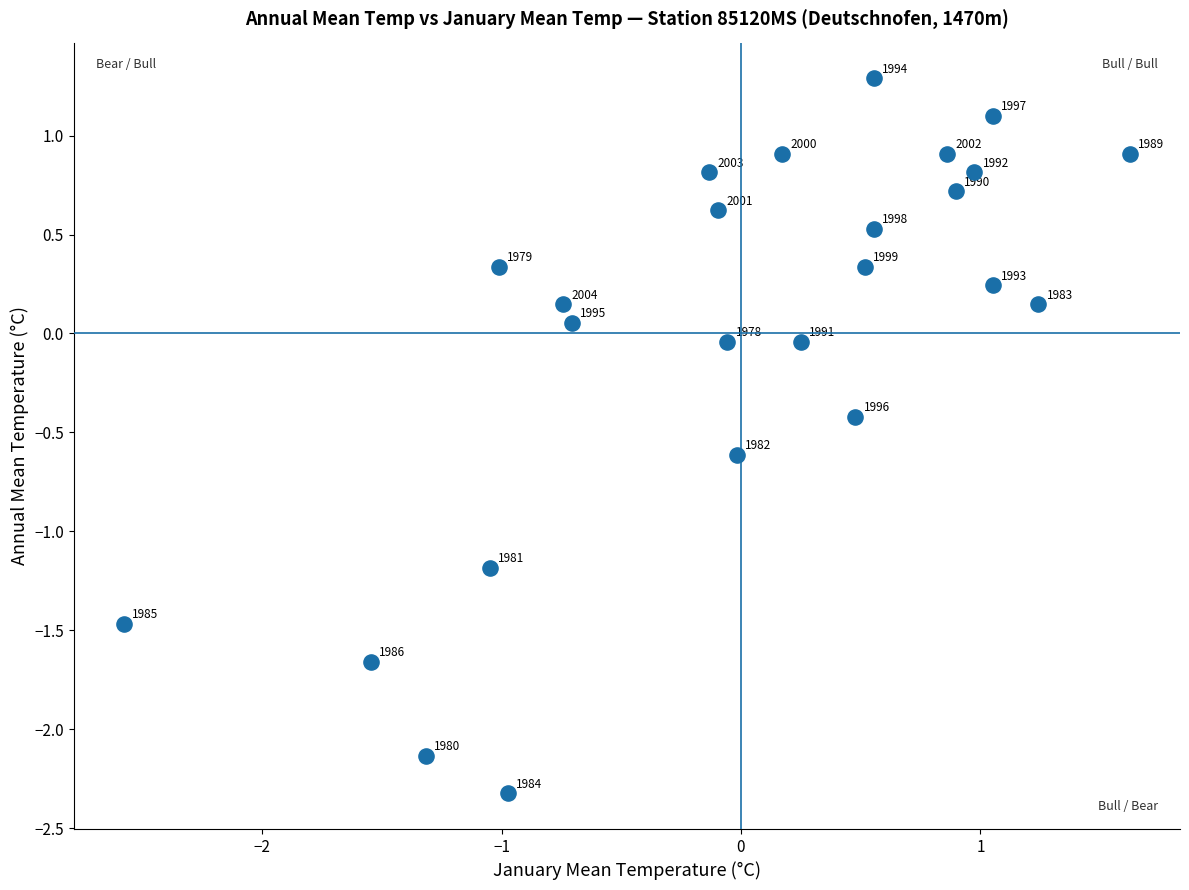

What is the range of X values (max minus min)?

4.2